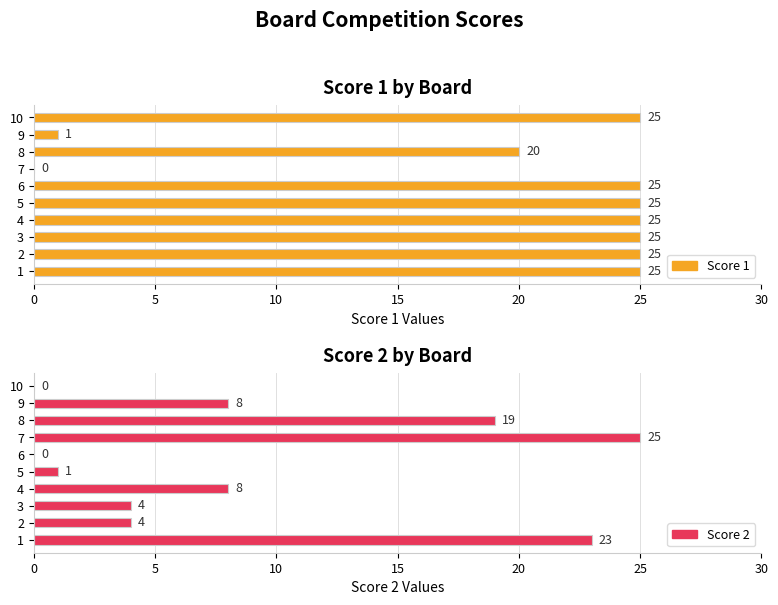

What is the label of the 3rd bar from the right?

7